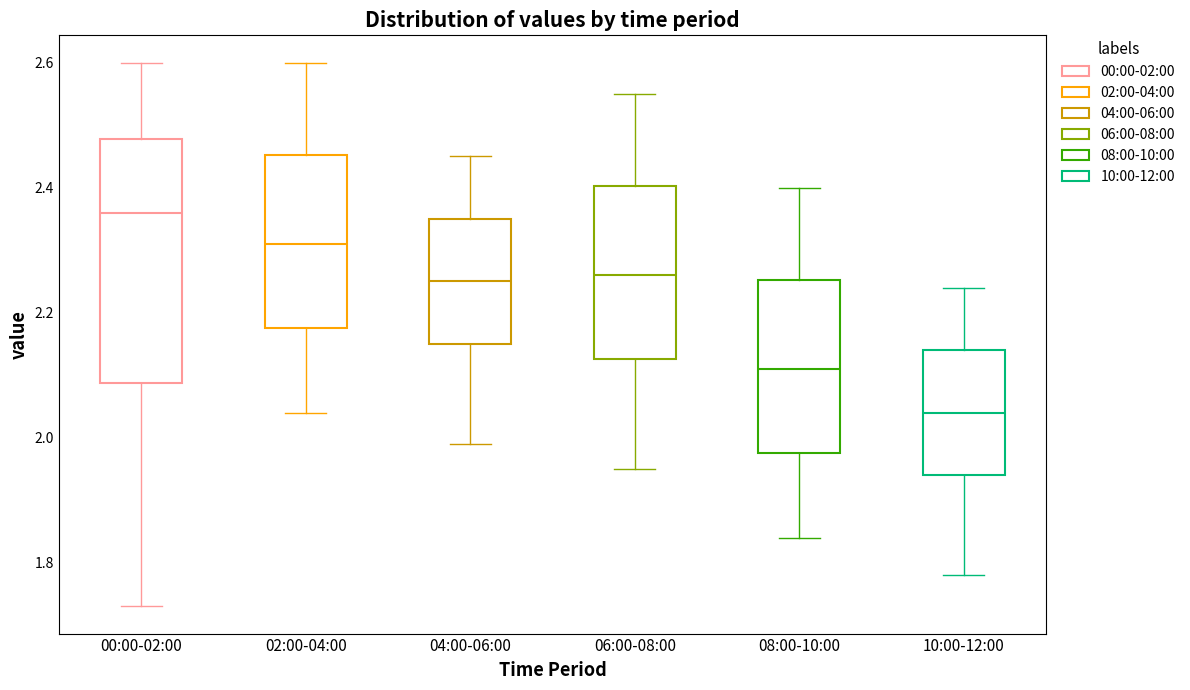

Where is the upper edge of the box for 04:00-06:00 on the y-axis? The values are not printed on the chart, so give them approximately, as read against the axis.

2.36